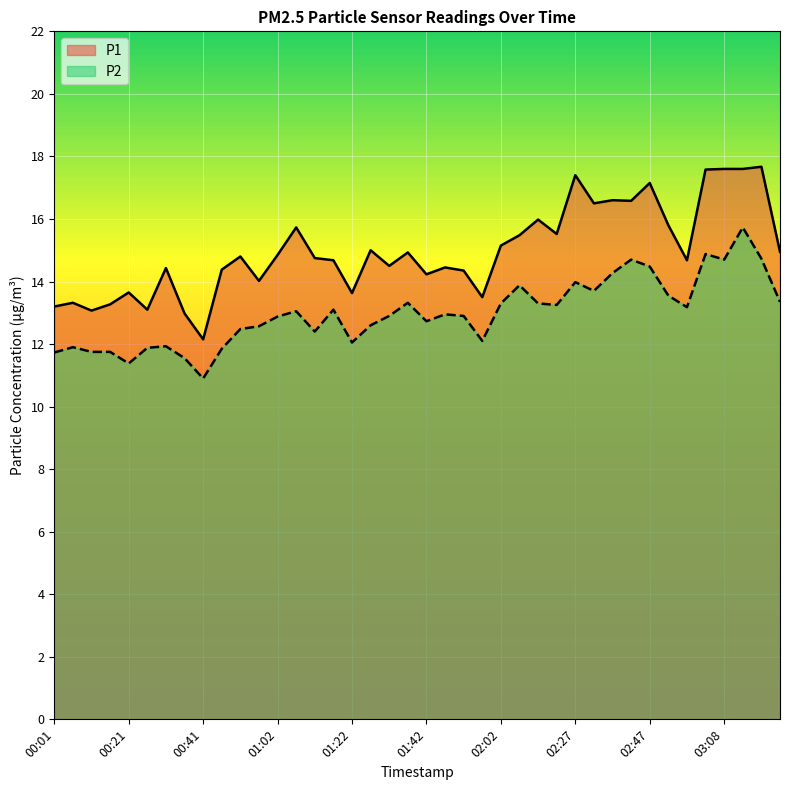

True or false: P2 and P1 cross at least once.

False